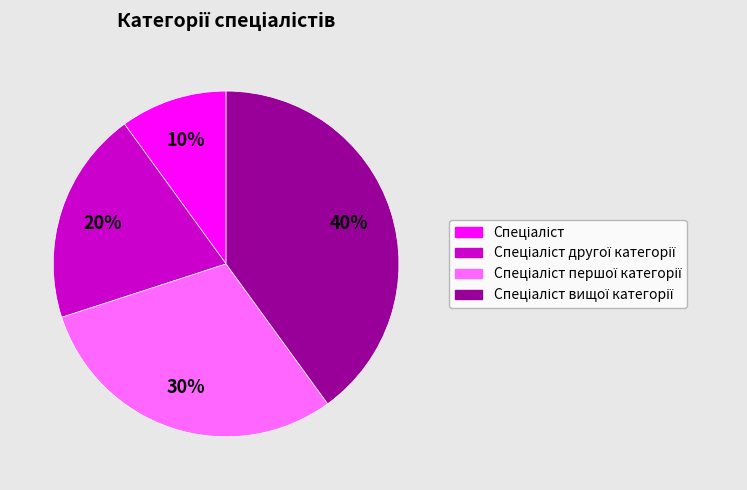

How many segments does this pie chart have?

4